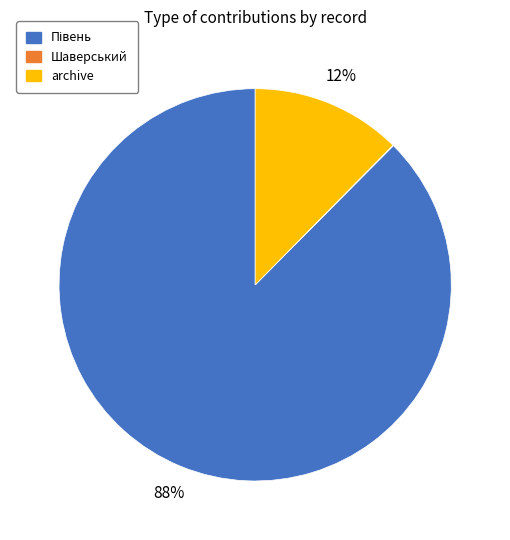

To the nearest percent, what is the difference between the largest and smallest slice percentages?

88%